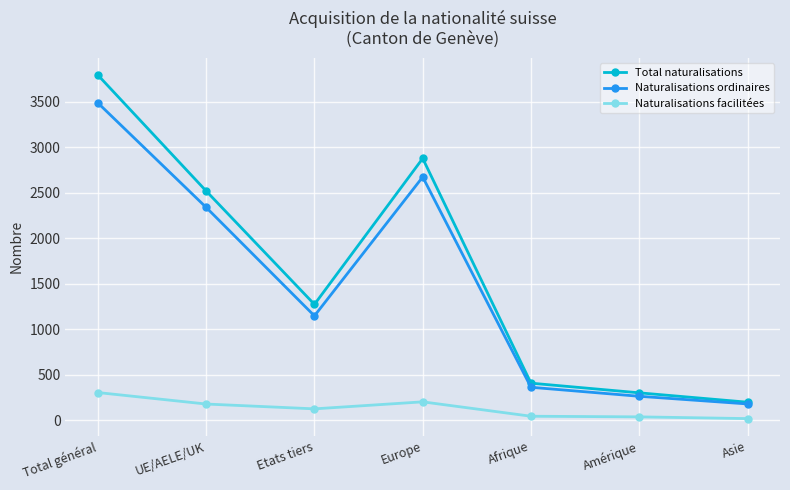

True or false: Naturalisations facilitées and Total naturalisations intersect in this chart.

False